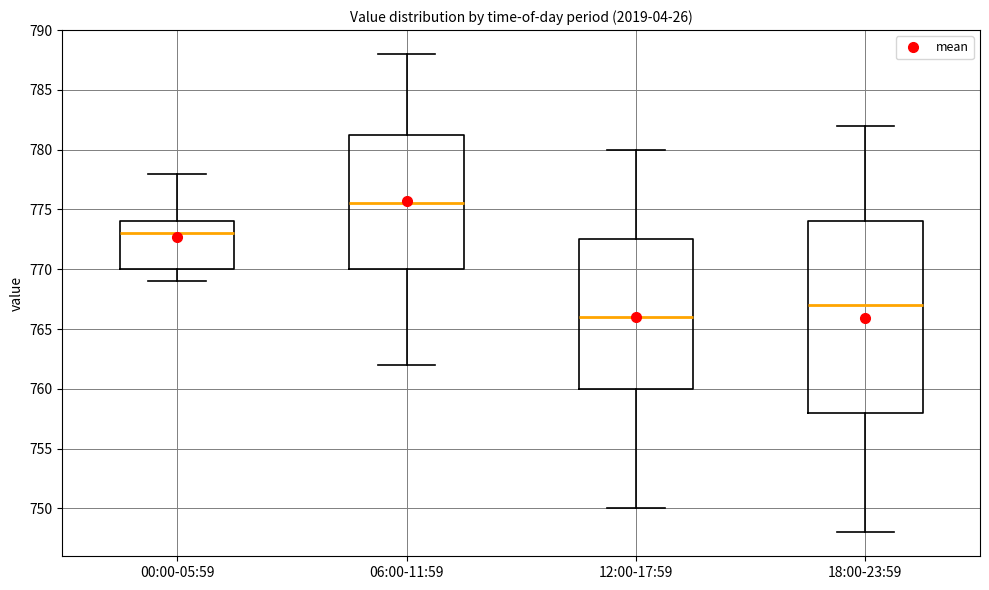

Reading left to right, read every box against the y-axis: the position of its median line, the range the box covers, and the ends of its whiskers. The values are not printed on the chart, so give them approximately, as read against the axis.

00:00-05:59: median 773.0, box 770.0 to 774.0, whiskers 769.0 to 778.0
06:00-11:59: median 775.5, box 770.0 to 781.5, whiskers 762.0 to 788.0
12:00-17:59: median 766.0, box 760.0 to 772.5, whiskers 750.0 to 780.0
18:00-23:59: median 767.0, box 758.0 to 774.0, whiskers 748.0 to 782.0